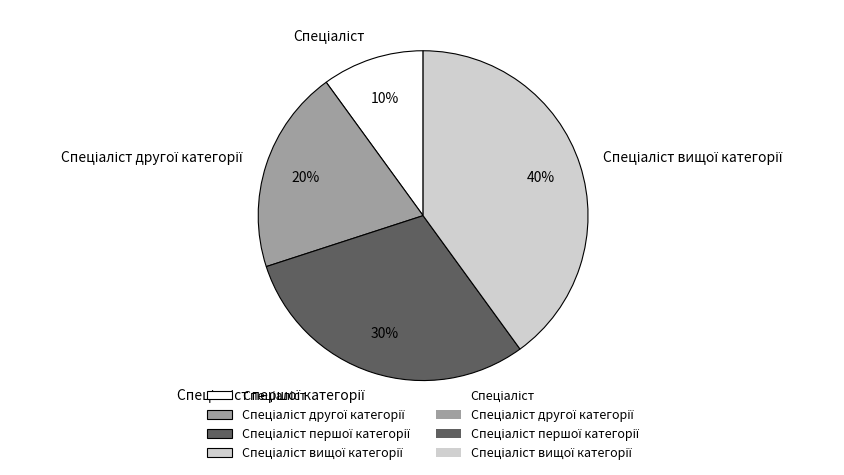

How many segments does this pie chart have?

4